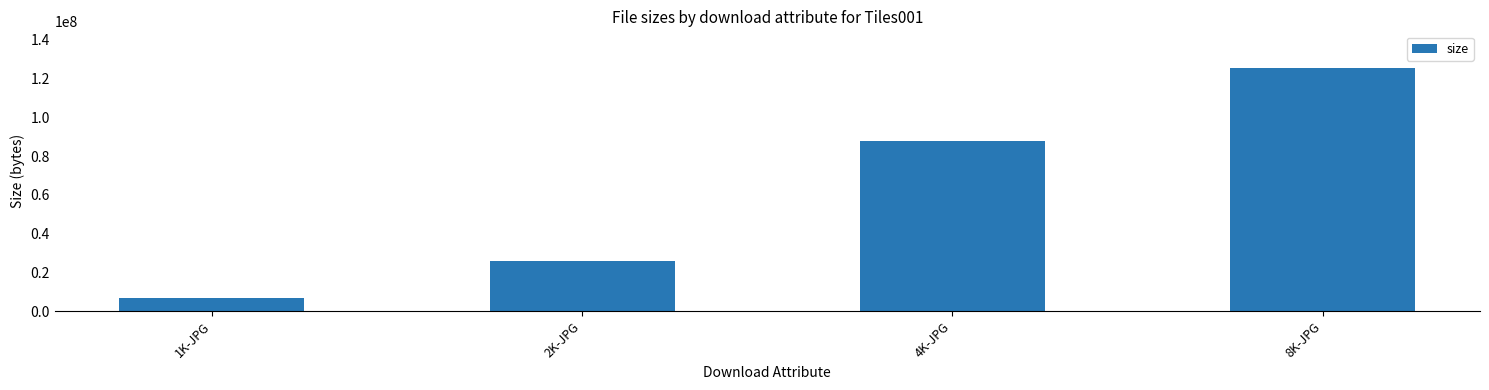

What is the smallest value displayed?

6687604